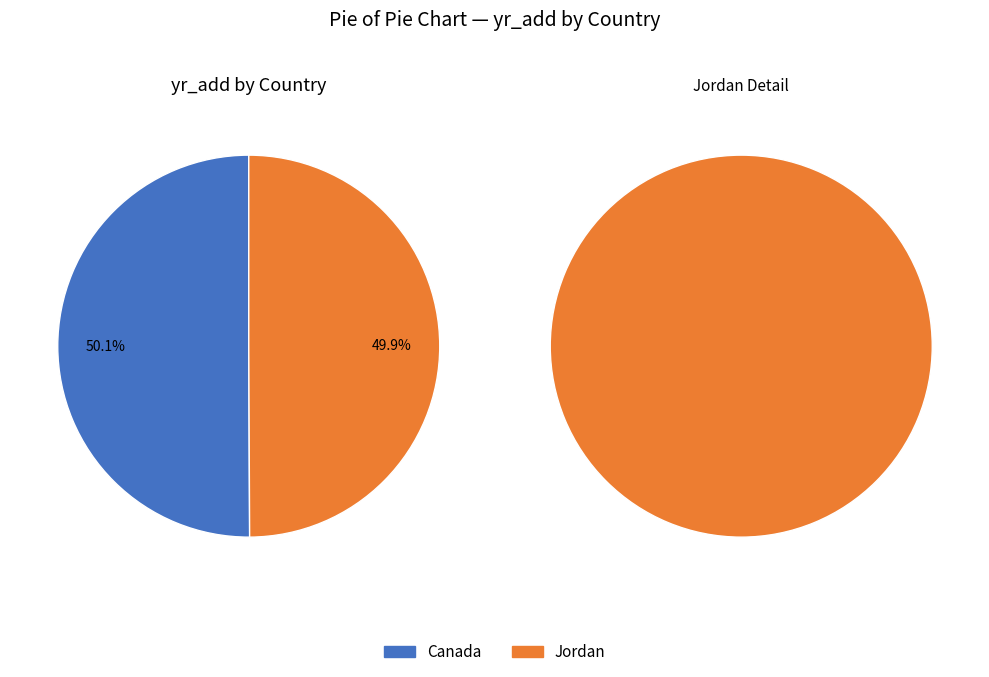

How many slices are in this pie chart?

2